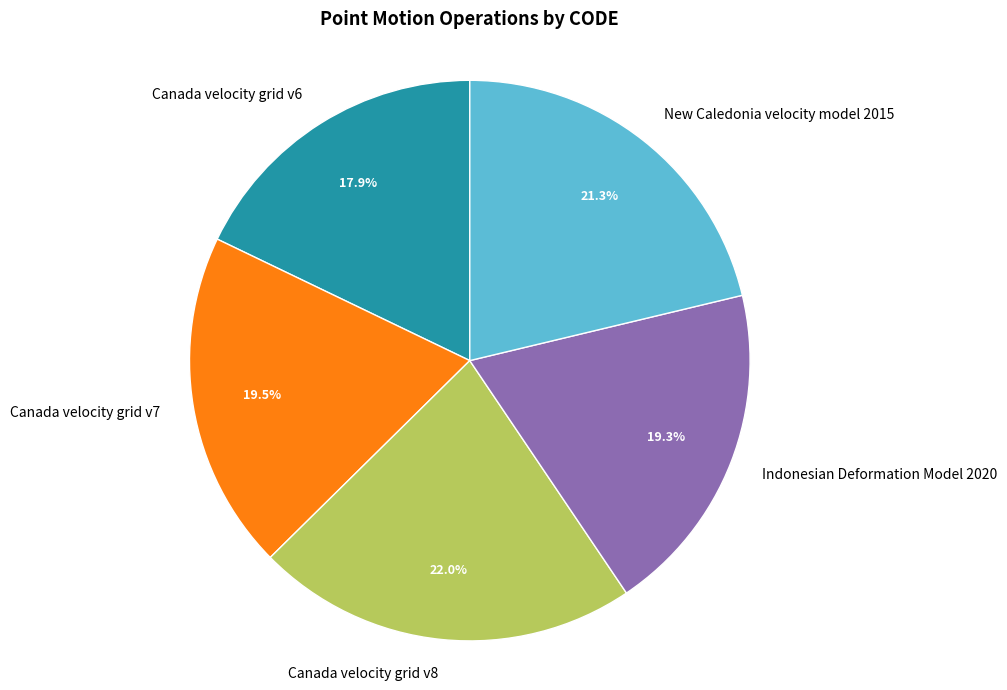

To the nearest percent, what is the difference between the largest and smallest slice percentages?

4%